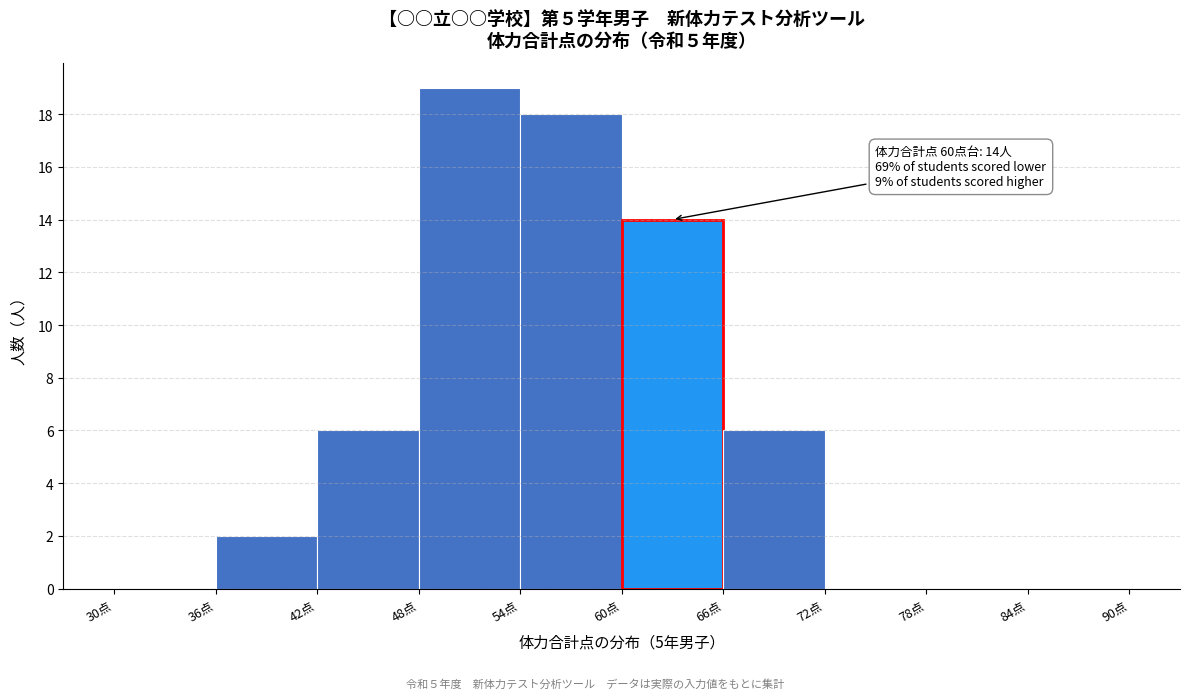

Which range on the x-axis has the tallest bar?

48 to 54